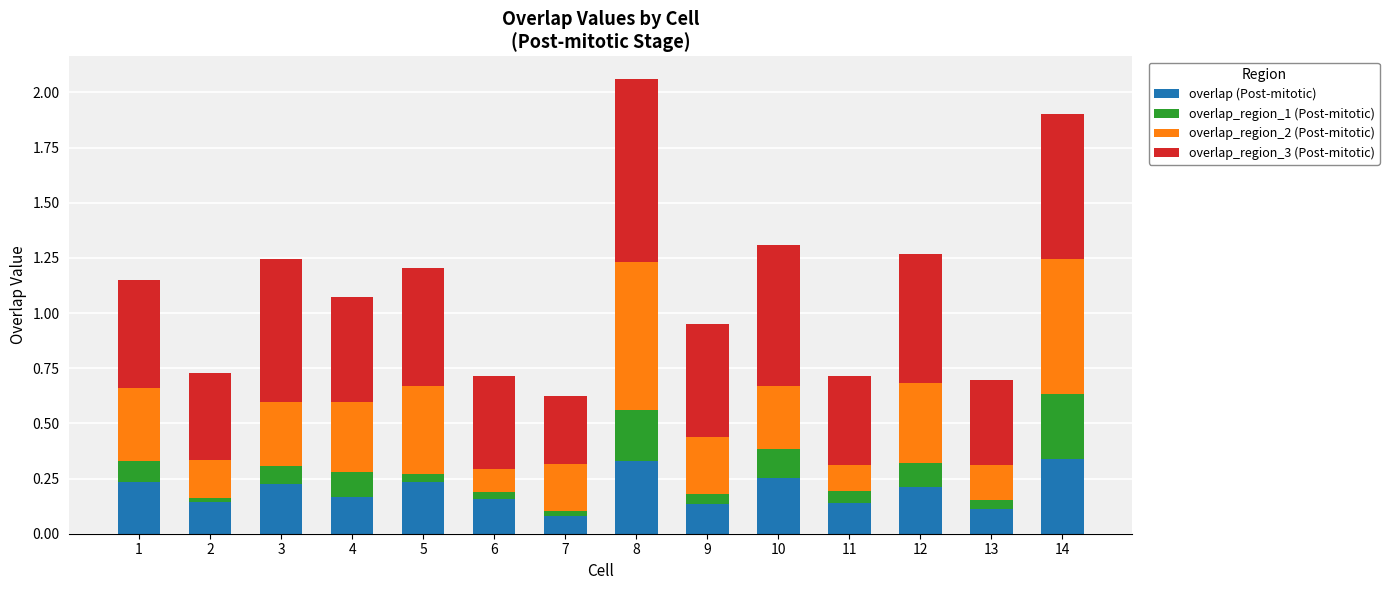

What is the total value across all series at 9?

1.0